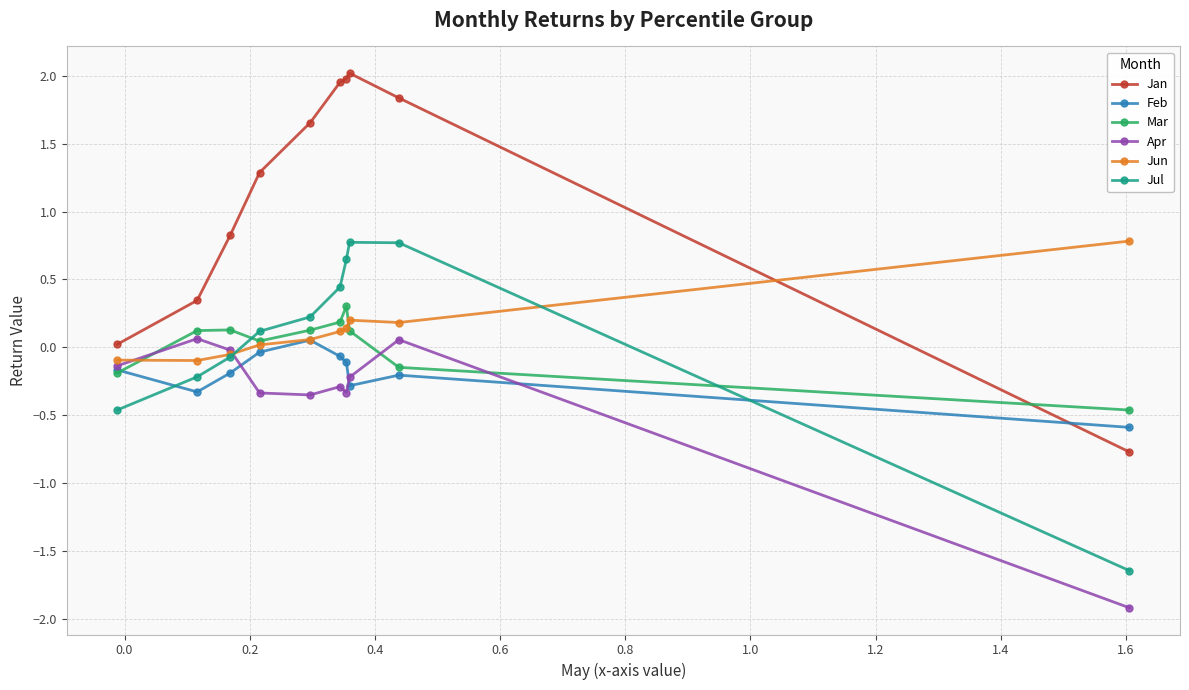

What is the value of the Mar point at the 6th from the left?

0.2